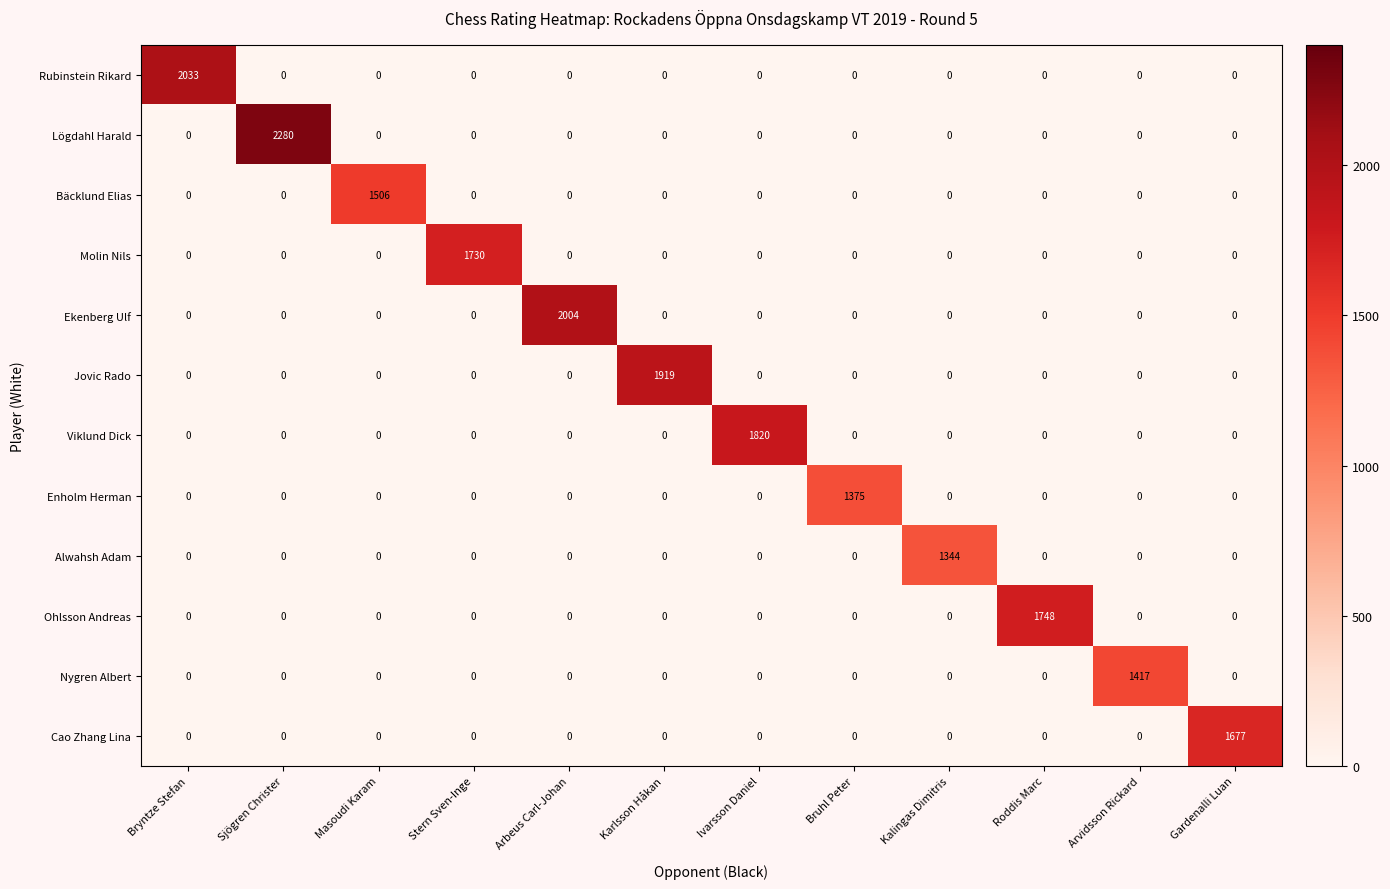

What is the highest value of the Cao Zhang Lina series?

1677